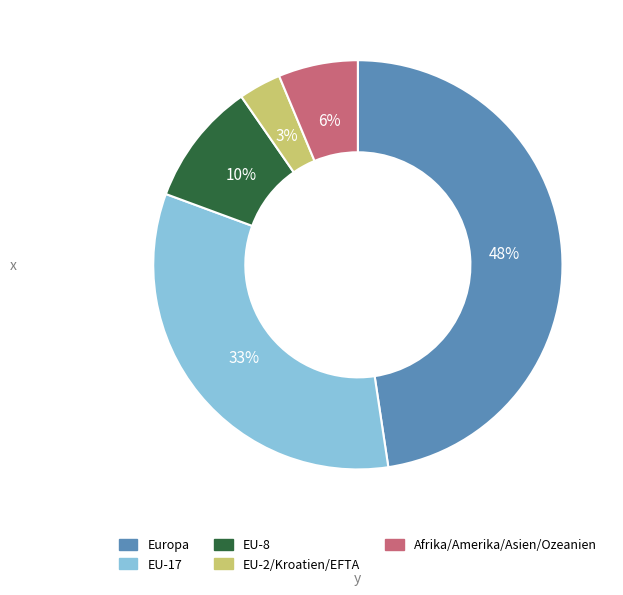

Which category has the smallest portion of the pie?

EU-2/Kroatien/EFTA